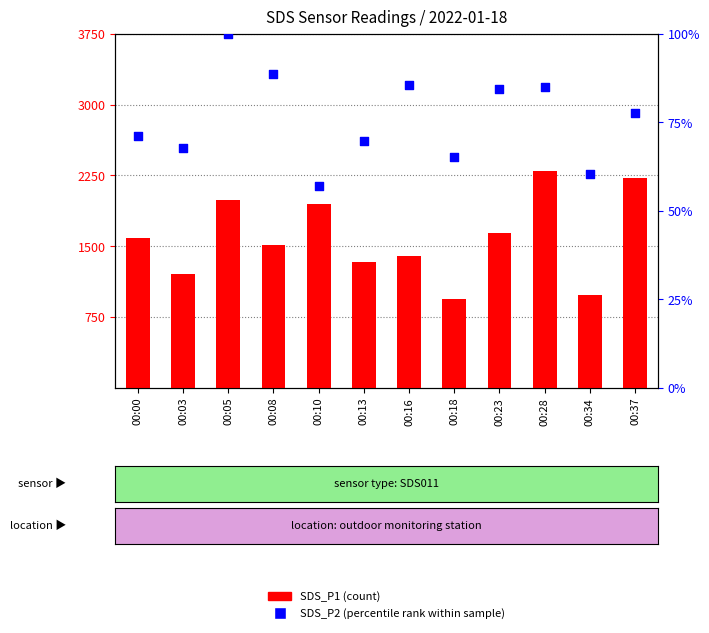

Which series contains the lowest Y value?

SDS_P2 (percentile rank)